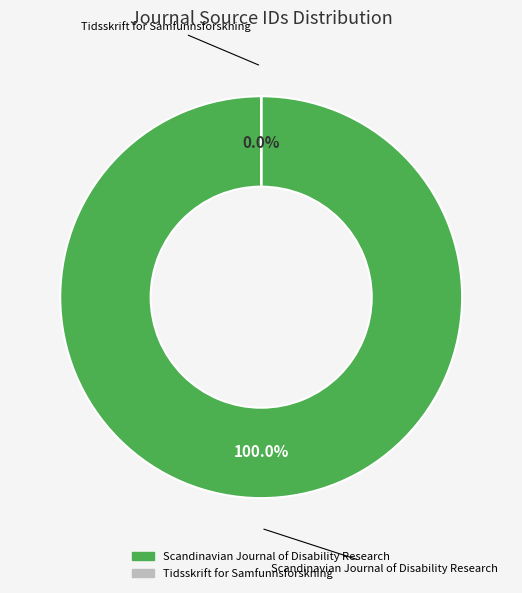

Is Scandinavian Journal of Disability Research the majority of the pie?

Yes